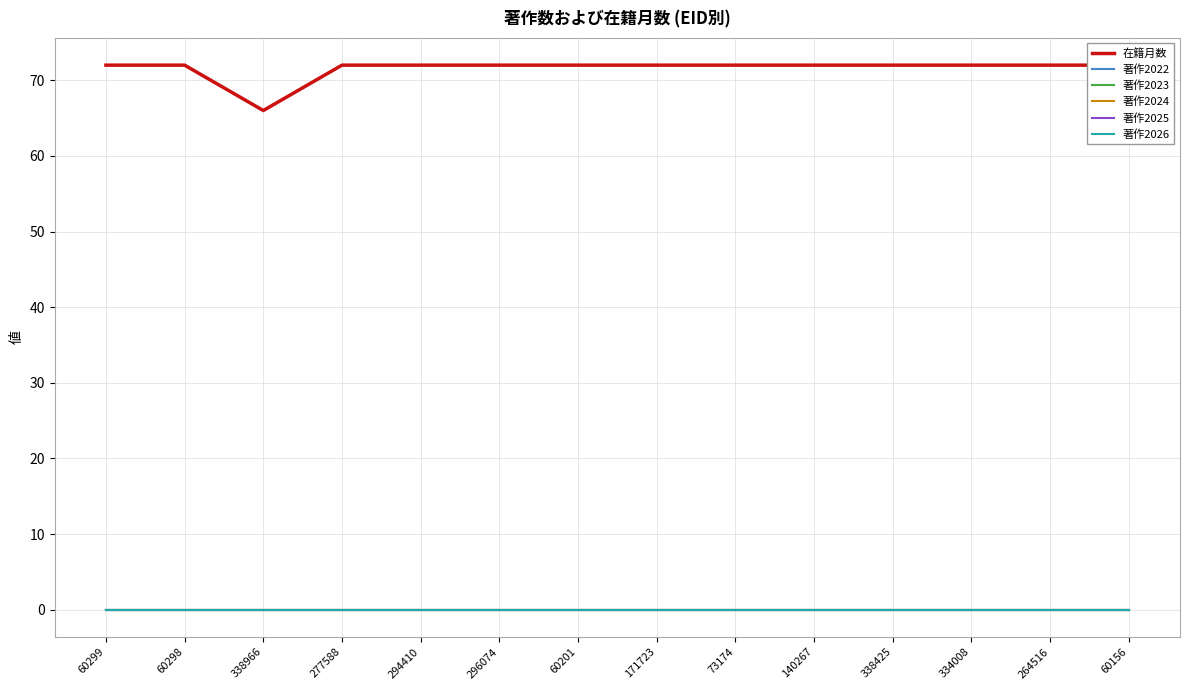

Count the number of data series in this chart.

6